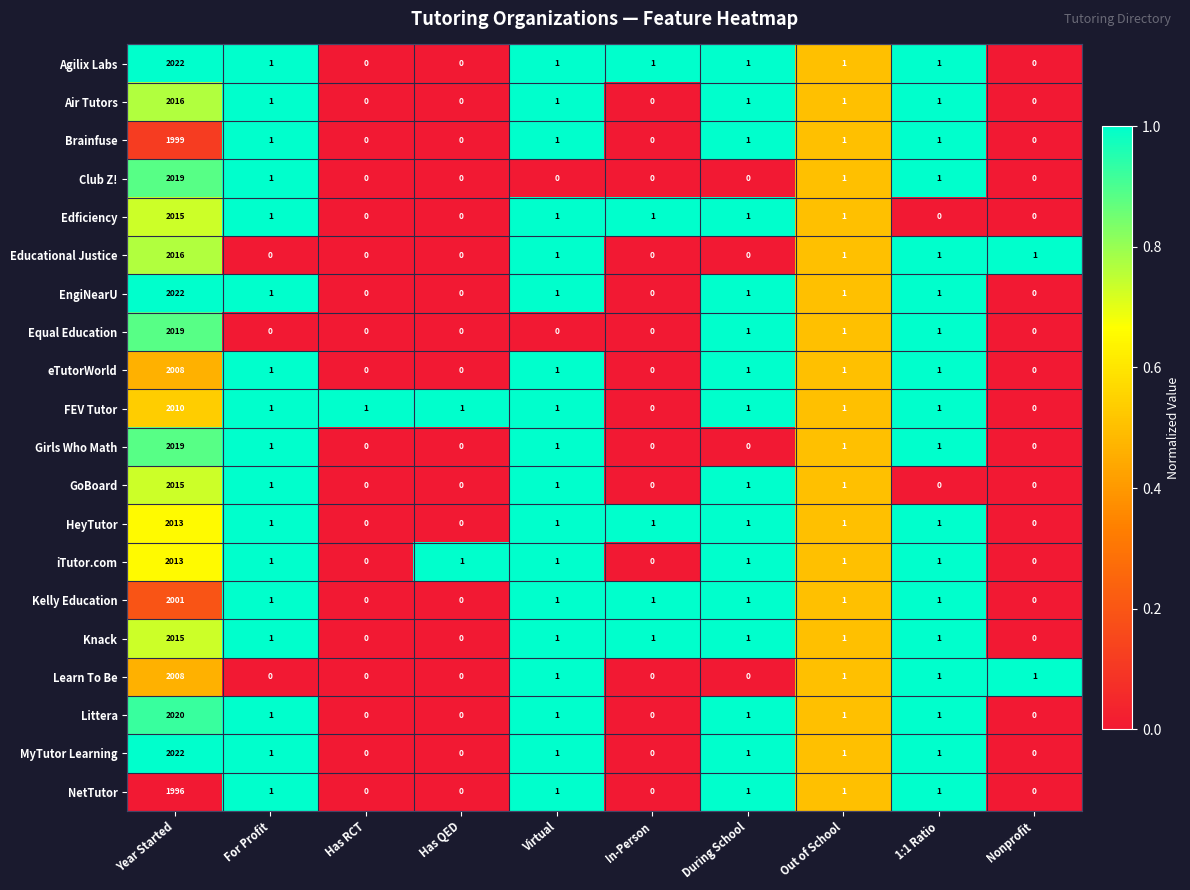

What is the sum of all Educational Justice values?

2020